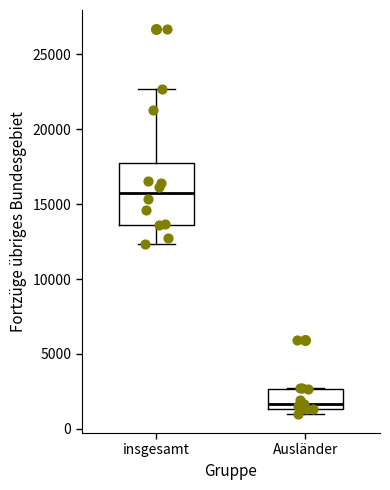

Reading left to right, transcribe this box plot: for each box, give where its median line is, the range the box spans, and where its two whiskers end, as read against the y-axis. The values are not printed on the chart, so give them approximately, as read against the axis.

insgesamt: median 15500, box 13500 to 17500, whiskers 12500 to 22500
Ausländer: median 1500 (just above the box's lower edge), box 1500 to 2500, whiskers 1000 to 2500